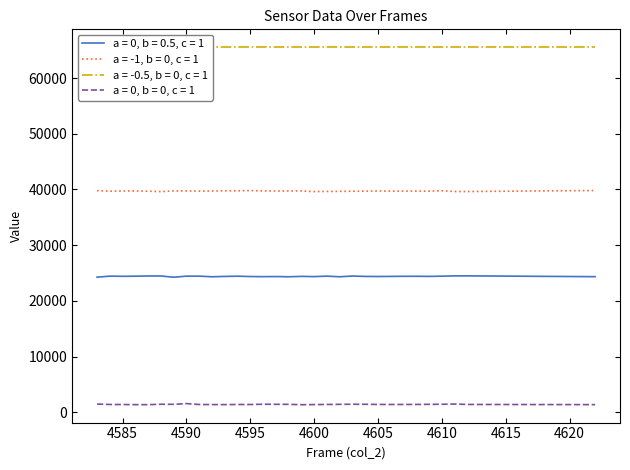

What is the highest value of the a = 0, b = 0, c = 1 series?

1563